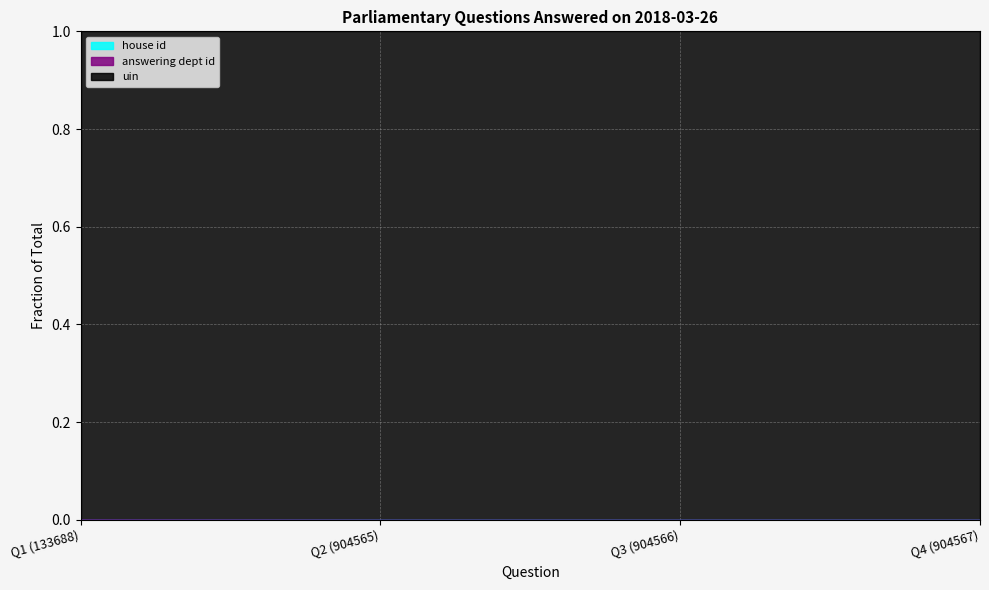

True or false: uin has a value of 0.0 at Q1 (133688).

False